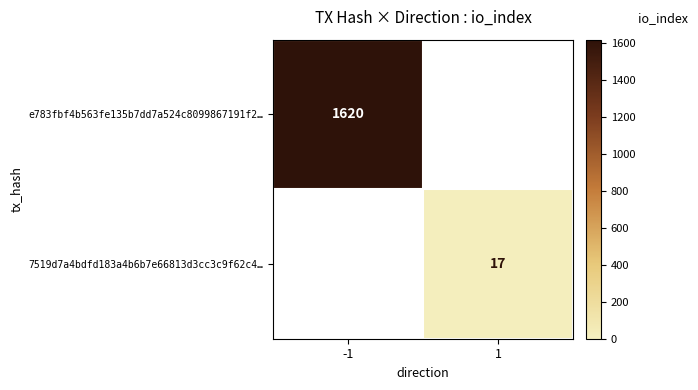

Is the value of 7519d7a4bdfd183a4b6b7e66813d3cc3c9f62c4… at 1 greater than the value of e783fbf4b563fe135b7dd7a524c8099867191f2… at -1?

No